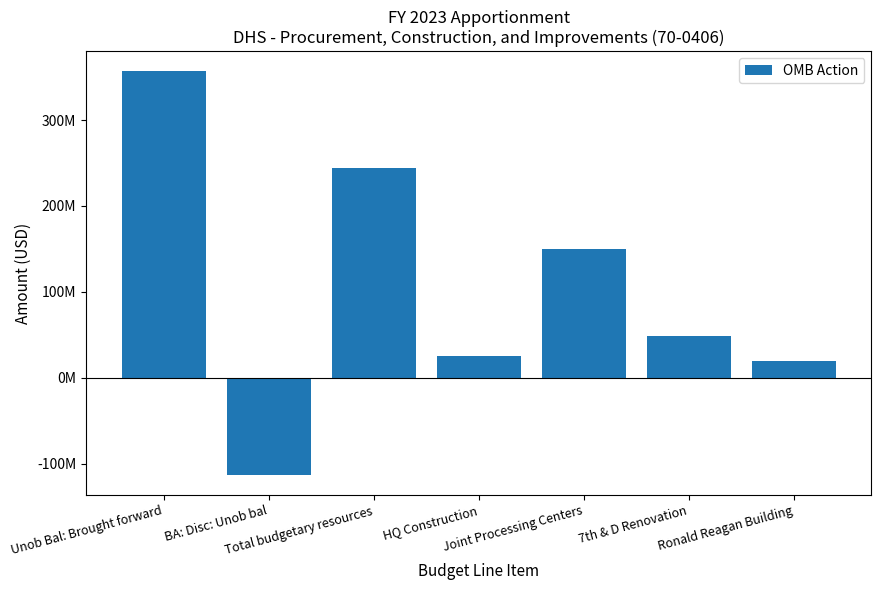

Reading left to right, extract all data points from this chart.

Unob Bal: Brought forward=356799366	BA: Disc: Unob bal=-113000000	Total budgetary resources=243799366	HQ Construction=25644751	Joint Processing Centers=150000000	7th & D Renovation=48154615	Ronald Reagan Building=20000000